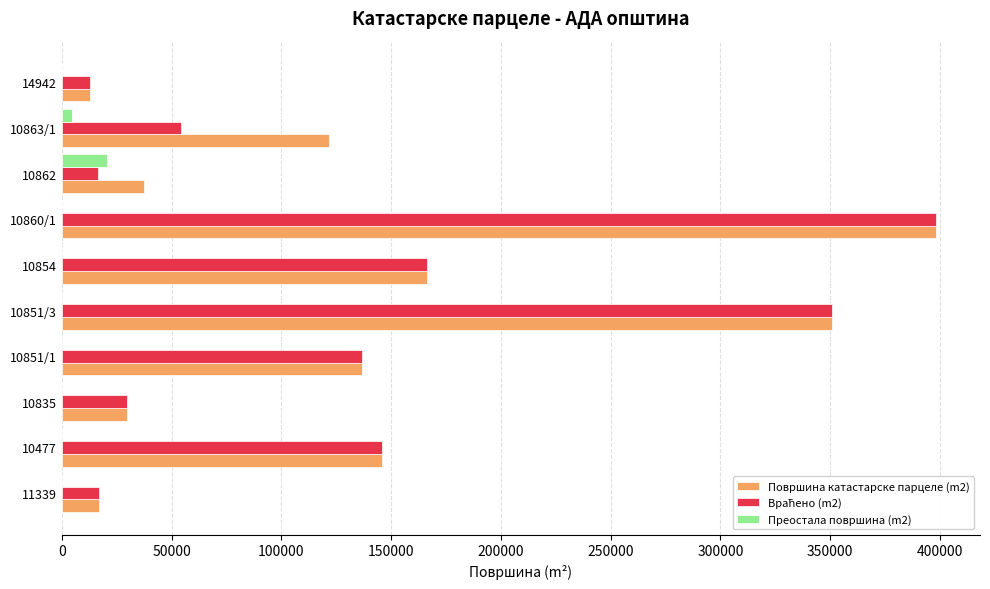

Which category has the highest value across all series?

10860/1